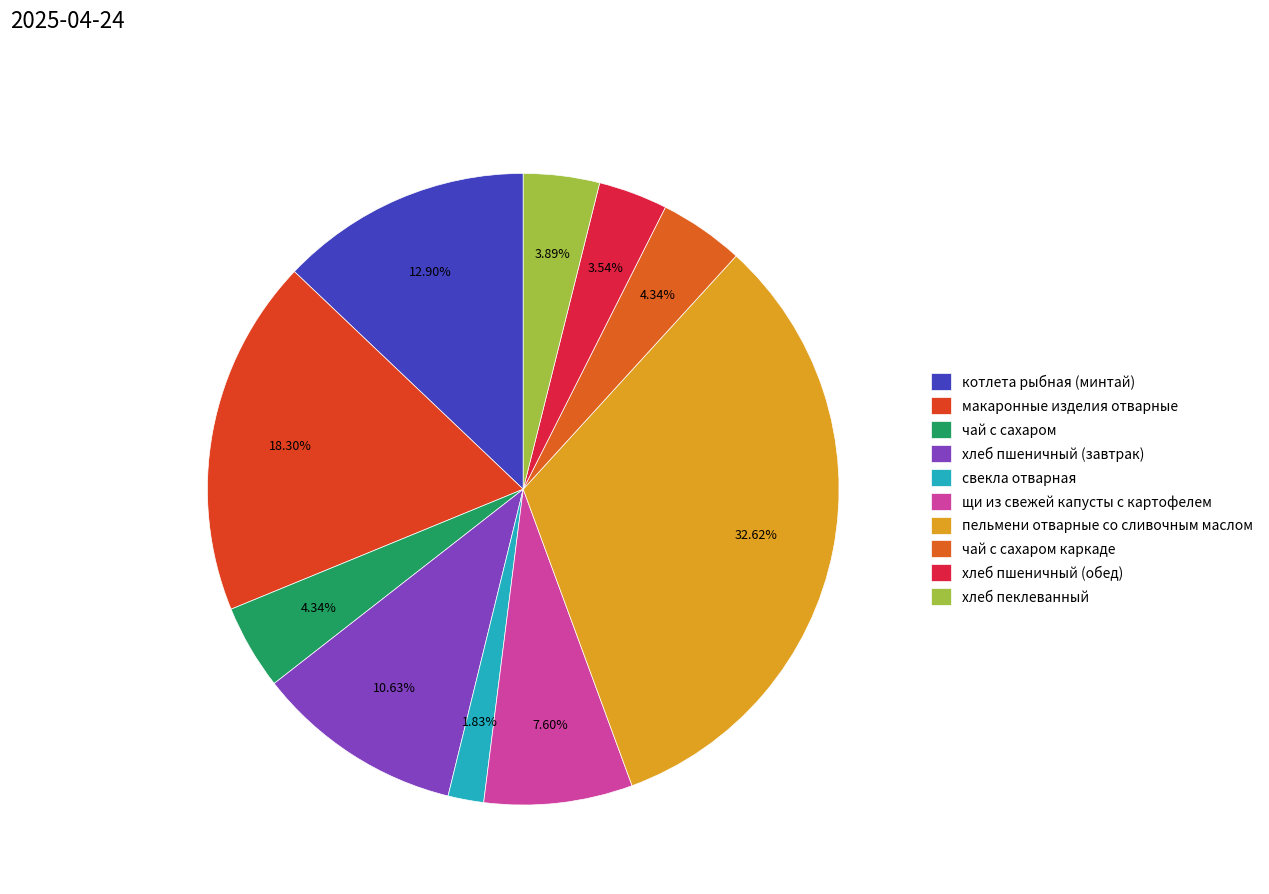

Count the number of slices in the pie.

10